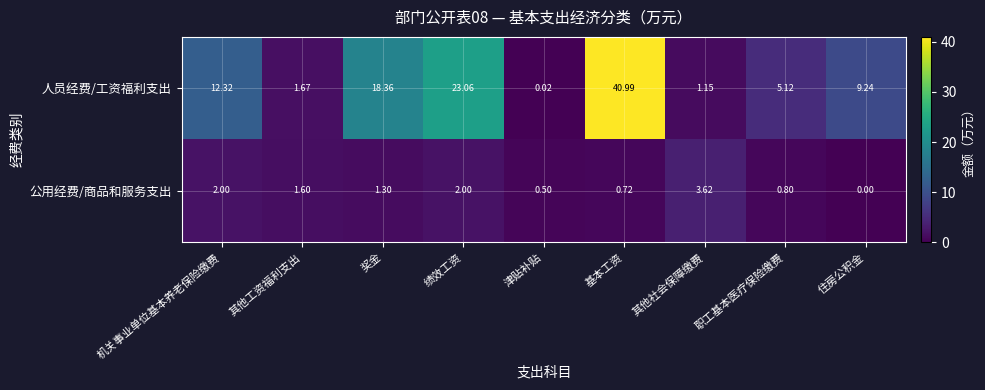

At 其他工资福利支出, list the series in order from largest to smallest.

人员经费/工资福利支出, 公用经费/商品和服务支出